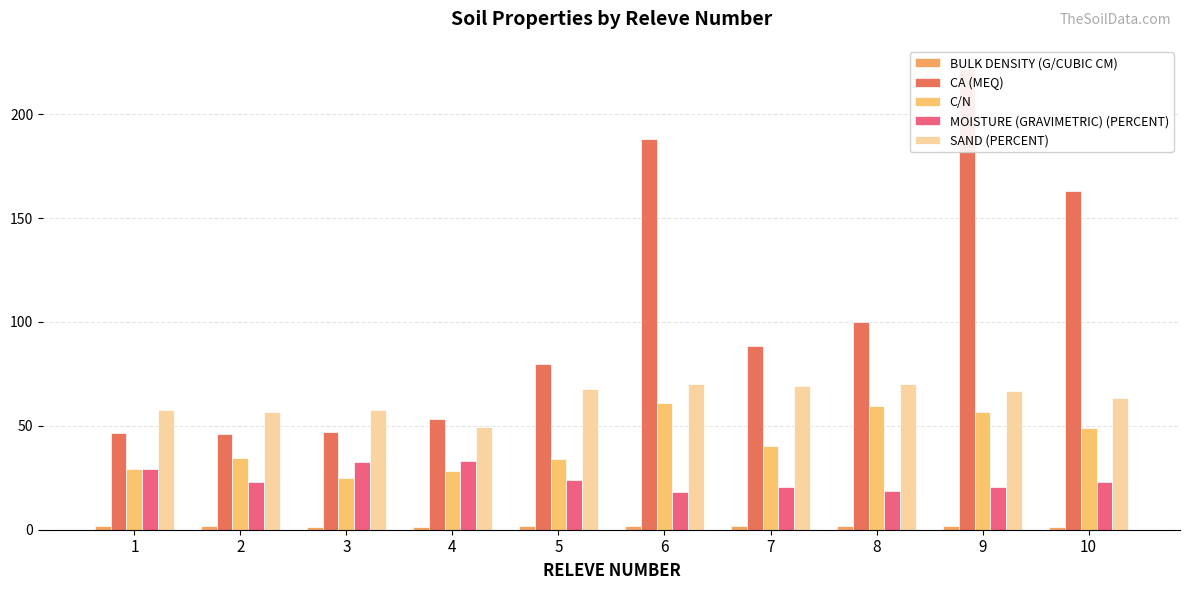

What is the difference between the maximum and minimum values in the C/N series?

36.2